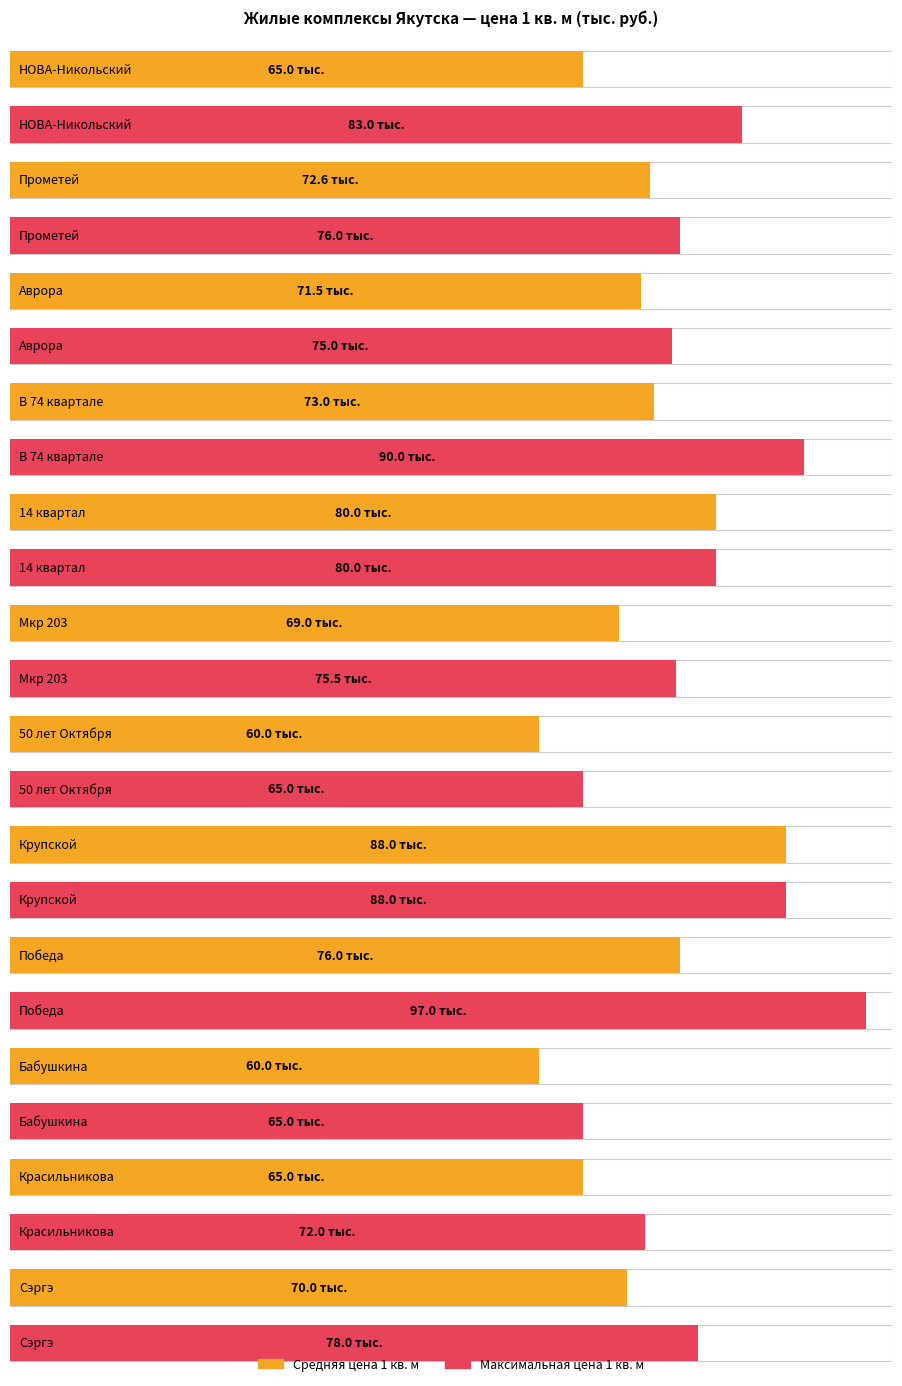

Is it true that Avg price per sqm (тыс. руб.) equals 100.6 at В 74 квартале?

False